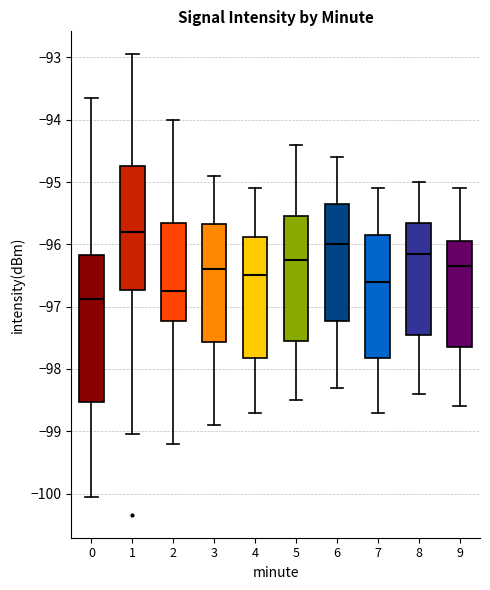

Which box has the highest median line?

1